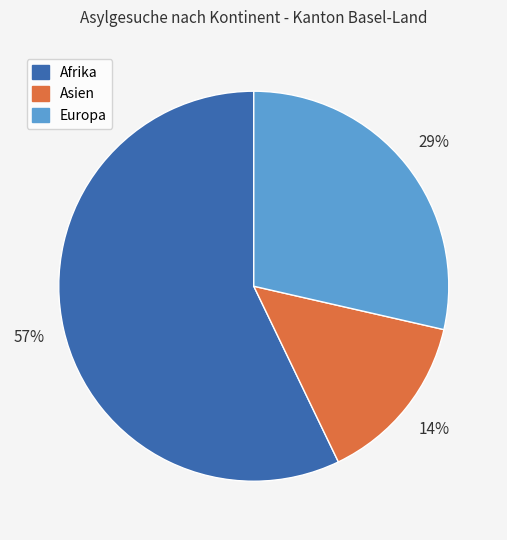

To the nearest percent, what is the difference between the largest and smallest slice percentages?

43%